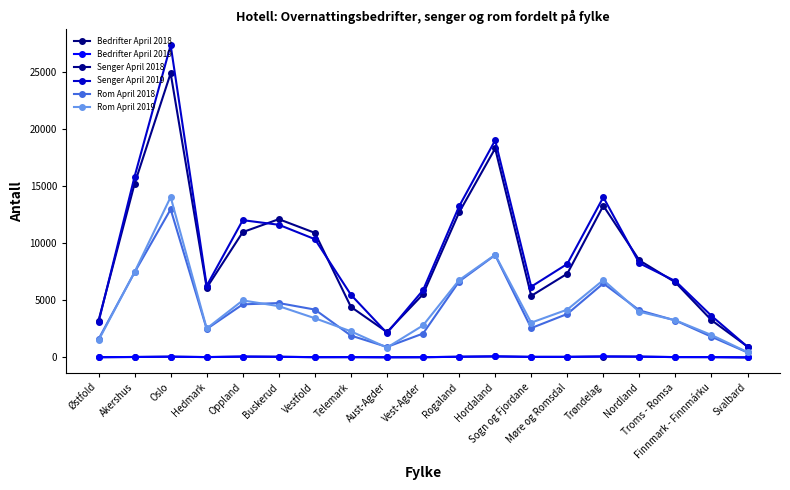

True or false: Rom April 2018 and Bedrifter April 2019 cross at least once.

False